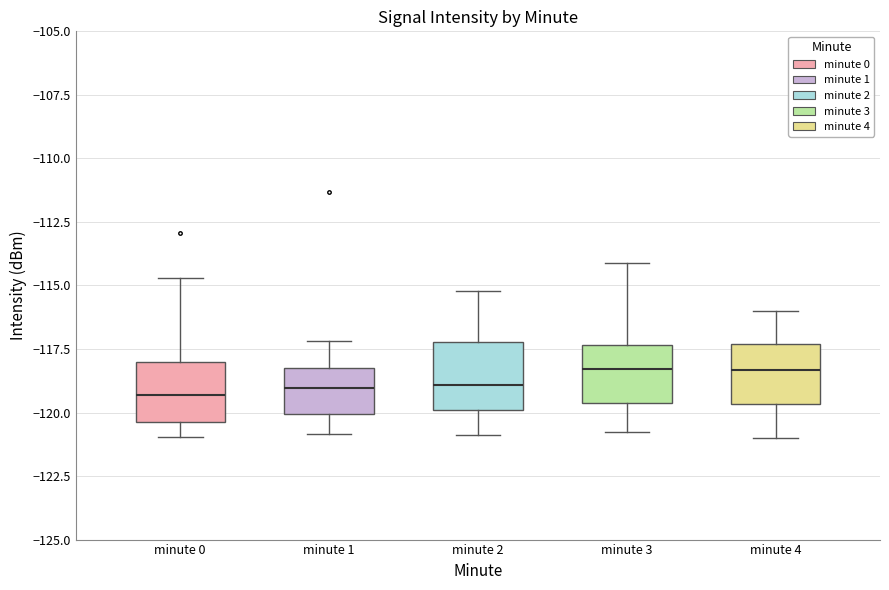

Reading left to right, transcribe this box plot: for each box, give where its median line is, the range the box spans, and where its two whiskers end, as read against the y-axis. The values are not printed on the chart, so give them approximately, as read against the axis.

minute 0: median -119.5, box -120.5 to -118.0, whiskers -121.0 to -114.5
minute 1: median -119.0, box -120.0 to -118.5, whiskers -121.0 to -117.0
minute 2: median -119.0, box -120.0 to -117.0, whiskers -121.0 to -115.0
minute 3: median -118.5, box -119.5 to -117.5, whiskers -121.0 to -114.0
minute 4: median -118.5, box -119.5 to -117.5, whiskers -121.0 to -116.0